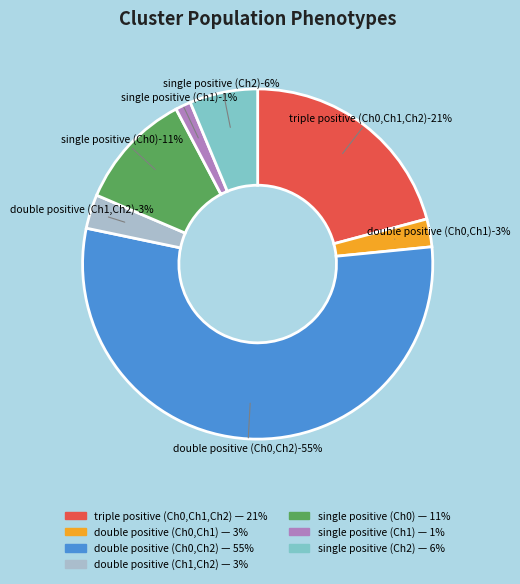

Is there a majority slice in this chart?

Yes